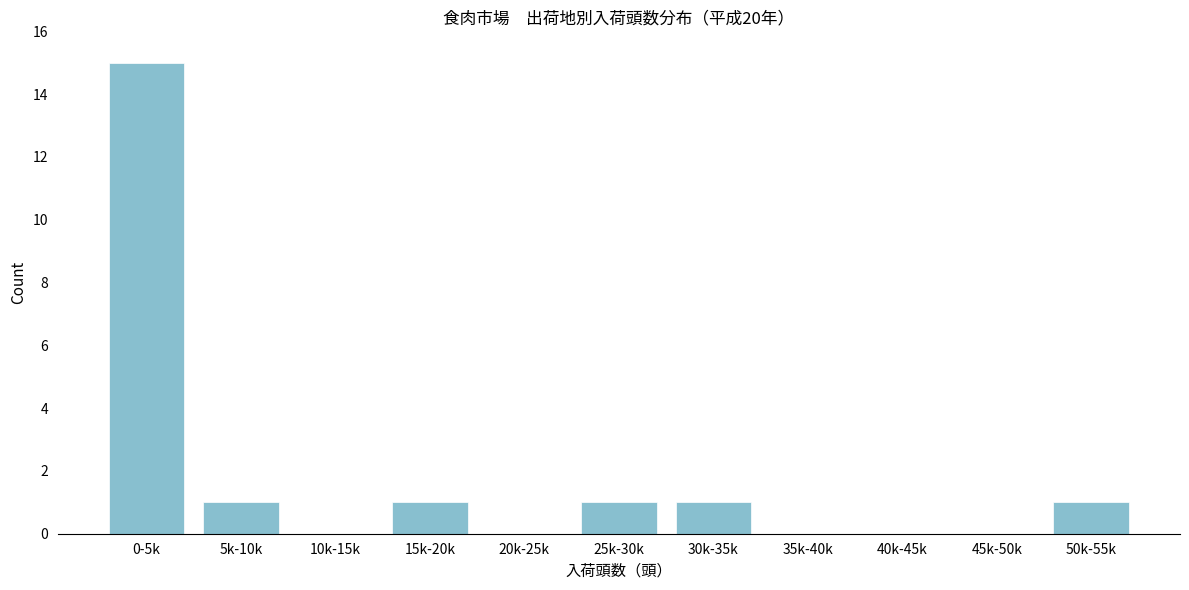

Reading left to right, list all the values displayed in this chart.

0-5k=15	5k-10k=1	10k-15k=0	15k-20k=1	20k-25k=0	25k-30k=1	30k-35k=1	35k-40k=0	40k-45k=0	45k-50k=0	50k-55k=1